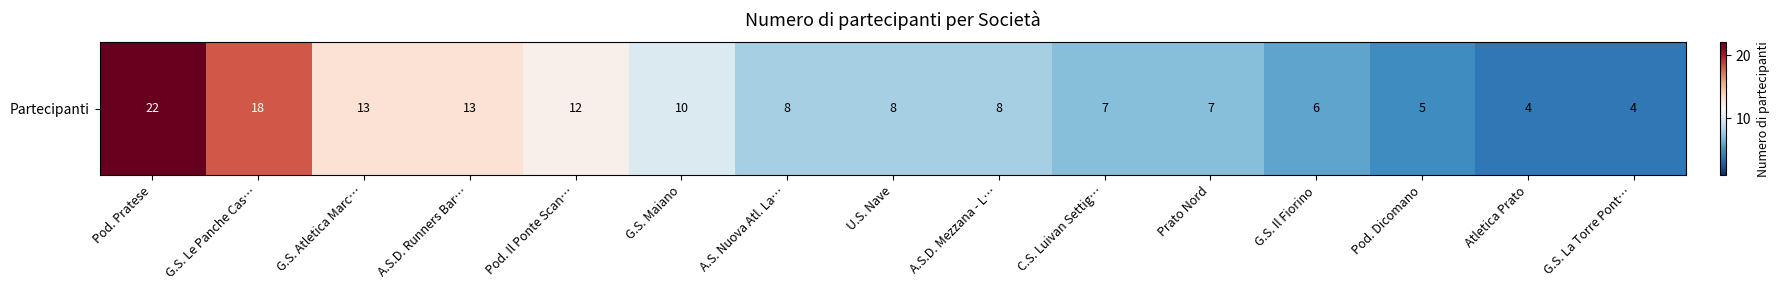

Is it true that the value at Prato Nord is 3?

False